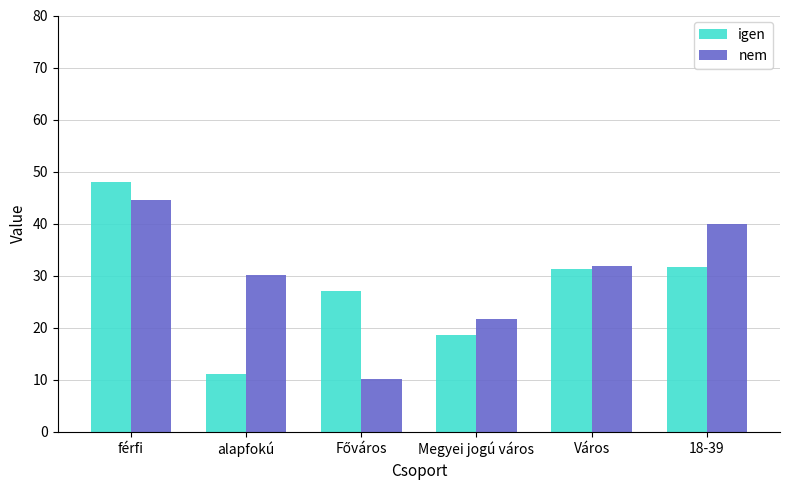

What is the label of the 1st bar from the left?

férfi